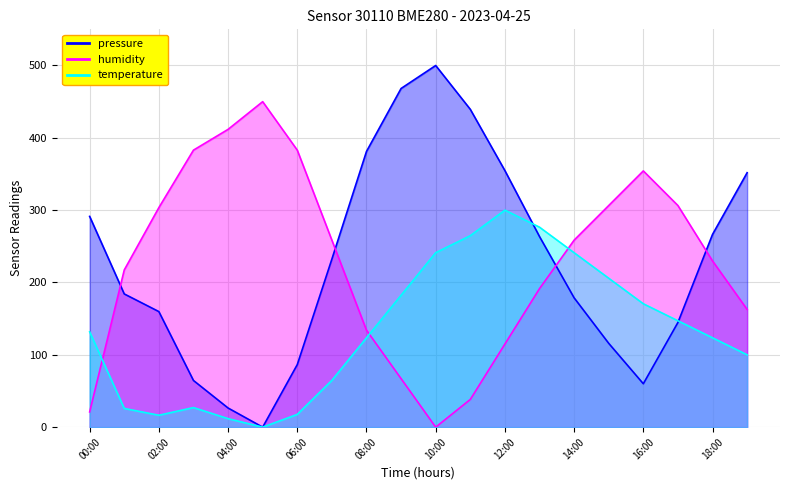

How many data points in temperature are less than 131?

10